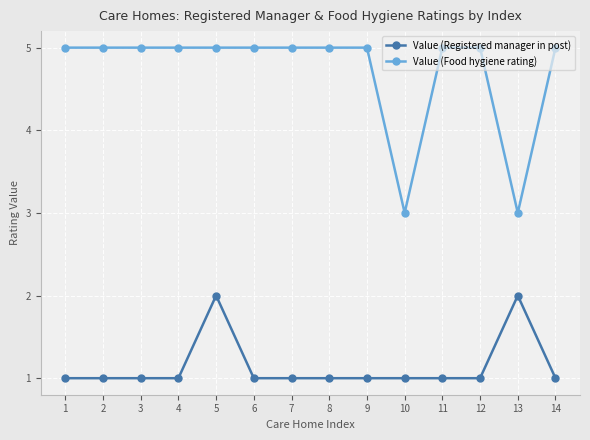

True or false: Value (Registered manager in post) has more than 1 points higher than both neighbors.

True